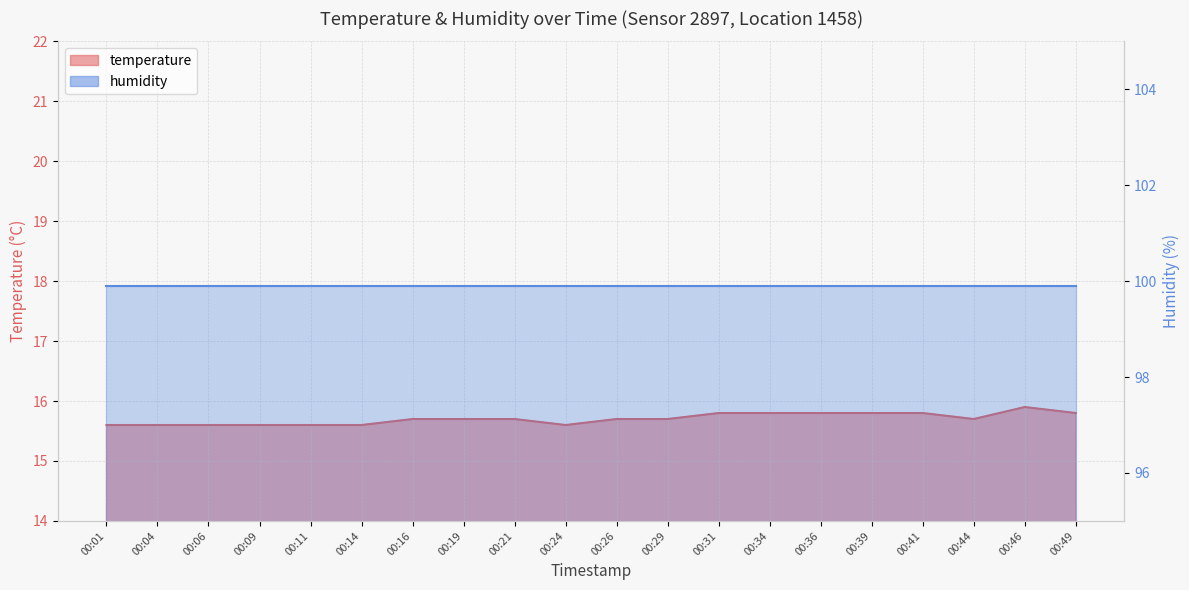

Count the values in the range 15 to 16.

20